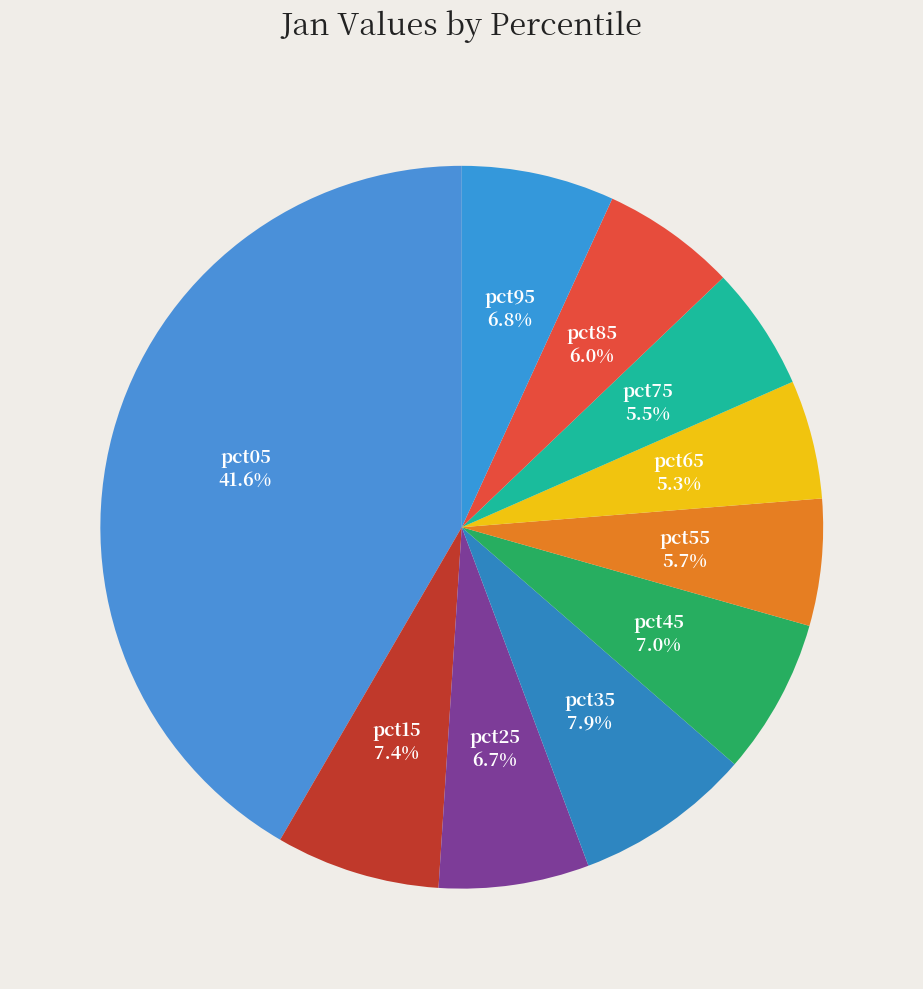

Is there any slice that represents more than half of the pie?

No